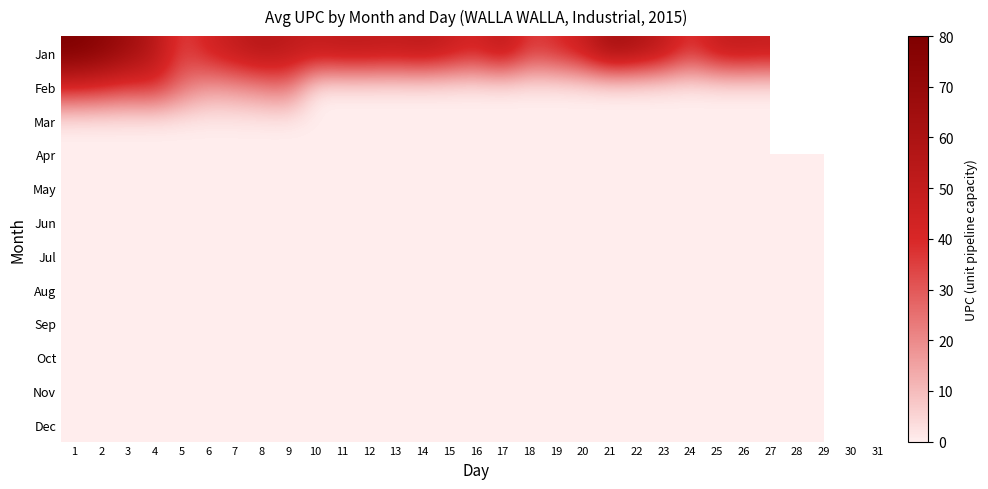

Where is Feb nearest to the value 21?

8